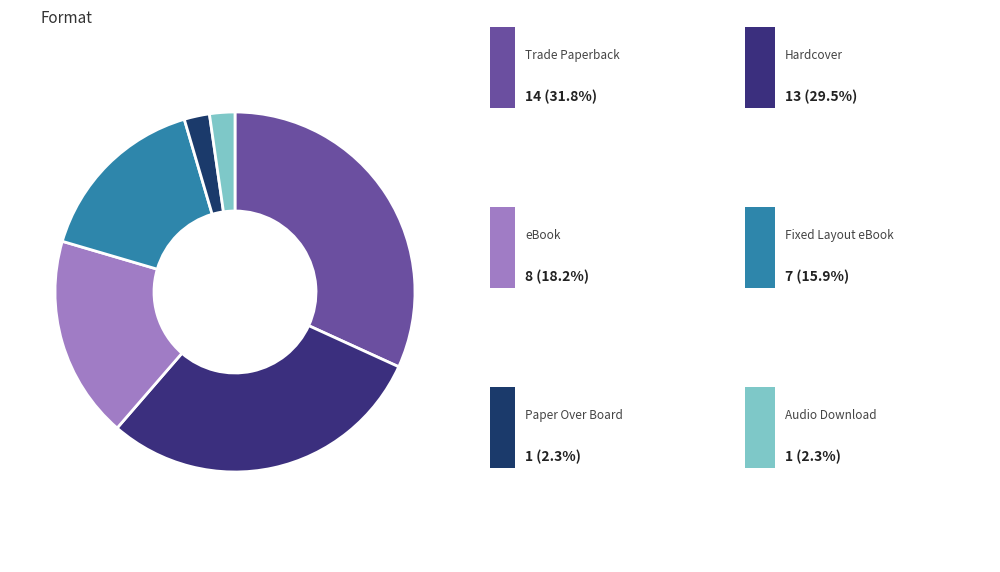

What is the smallest slice in the pie chart?

Paper Over Board